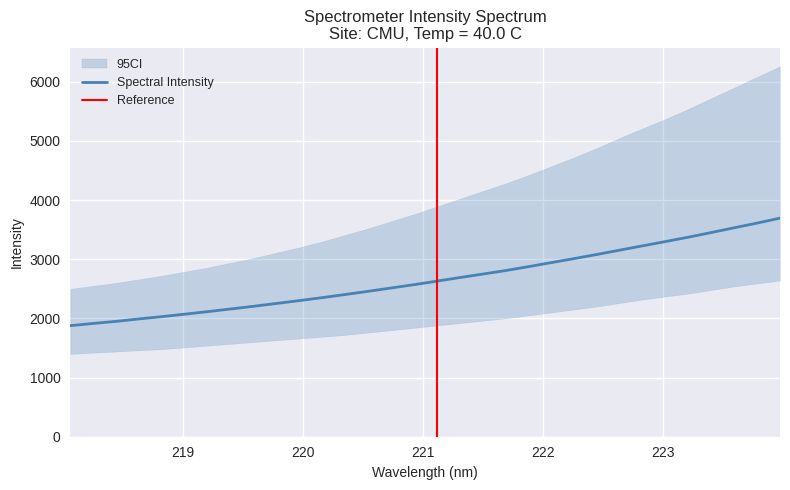

Rank the categories by value from lowest to highest.

218.0596, 218.2508, 218.442, 218.6332, 218.8244, 219.0156, 219.2067, 219.3979, 219.589, 219.7801, 219.9712, 220.1623, 220.3533, 220.5444, 220.7354, 220.9264, 221.1174, 221.3083, 221.4993, 221.6902, 221.8812, 222.0721, 222.263, 222.4538, 222.6447, 222.8355, 223.0264, 223.2172, 223.408, 223.5987, 223.7895, 223.9802